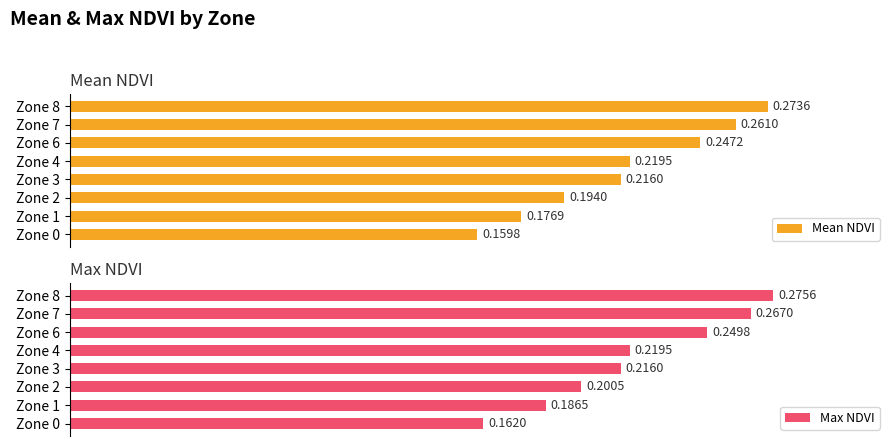

Rank the categories by Max NDVI value from lowest to highest.

Zone 0, Zone 1, Zone 2, Zone 3, Zone 4, Zone 6, Zone 7, Zone 8